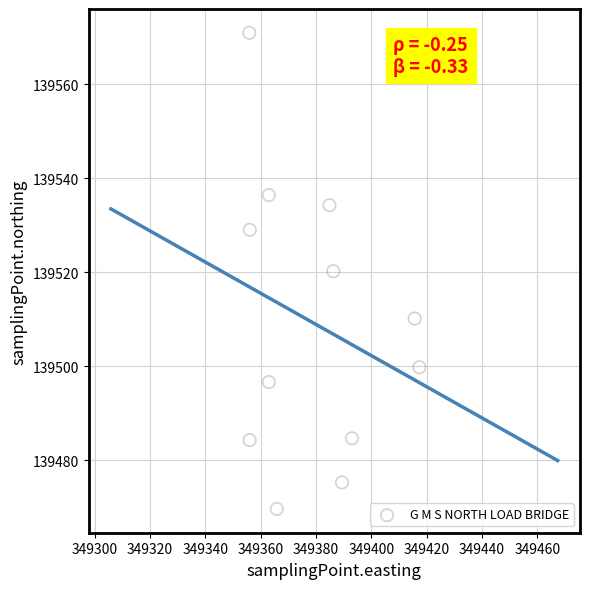

What is the range of Y values (max minus min)?

101.4